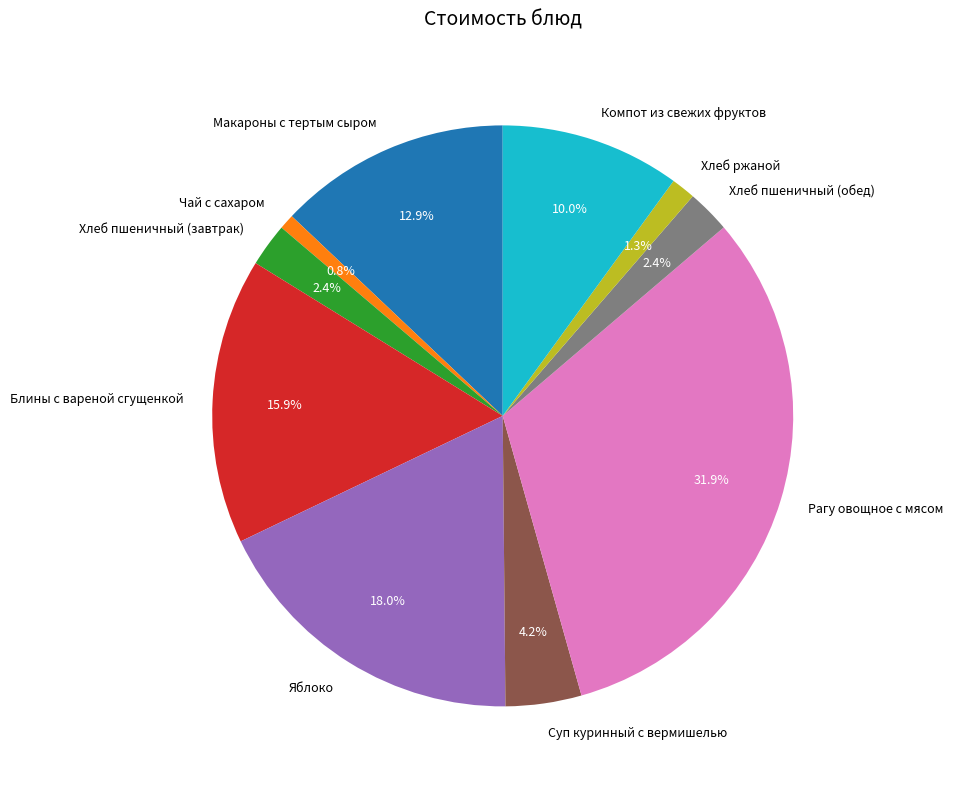

The Макароны с тертым сыром slice represents 13% of the pie. True or false?

True